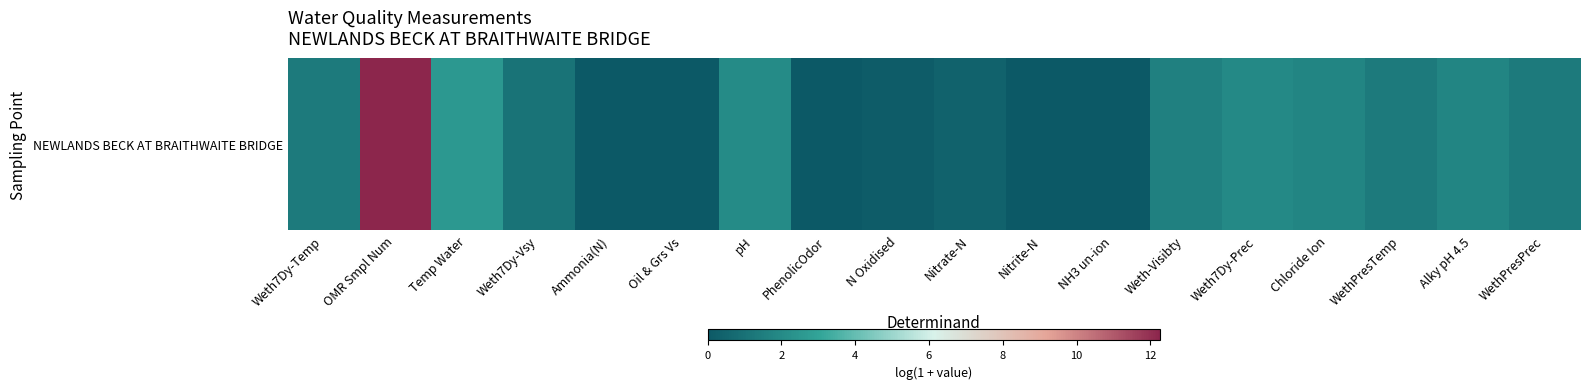

What is the sum of all values?

29.9